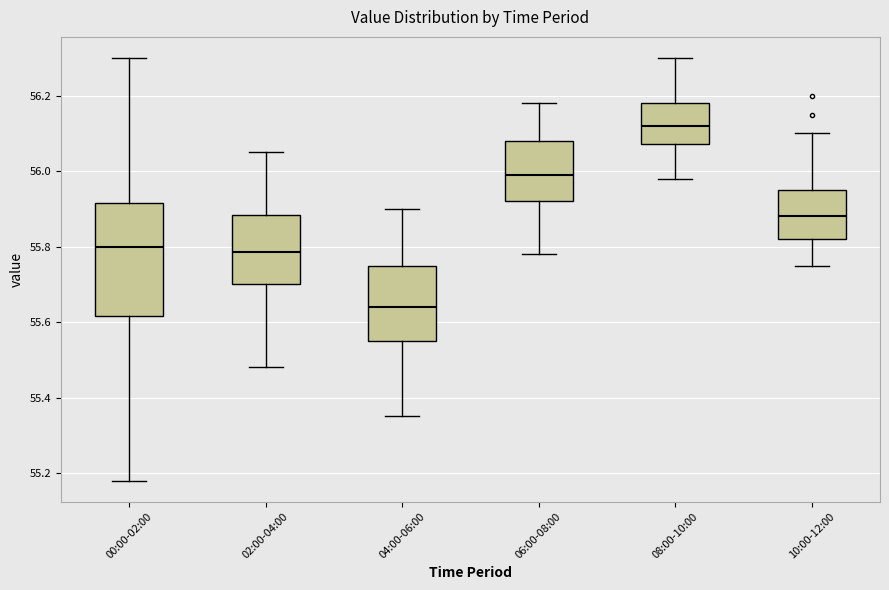

Reading left to right, read every box against the y-axis: the position of its median line, the range the box covers, and the ends of its whiskers. The values are not printed on the chart, so give them approximately, as read against the axis.

00:00-02:00: median 55.80, box 55.62 to 55.92, whiskers 55.18 to 56.30
02:00-04:00: median 55.78, box 55.70 to 55.88, whiskers 55.48 to 56.06
04:00-06:00: median 55.64, box 55.56 to 55.76, whiskers 55.36 to 55.90
06:00-08:00: median 56.00, box 55.92 to 56.08, whiskers 55.78 to 56.18
08:00-10:00: median 56.12, box 56.08 to 56.18, whiskers 55.98 to 56.30
10:00-12:00: median 55.88, box 55.82 to 55.96, whiskers 55.76 to 56.10